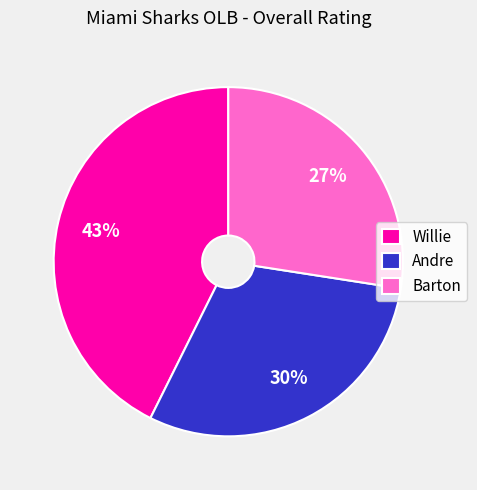

Which category has the biggest portion of the pie?

Willie